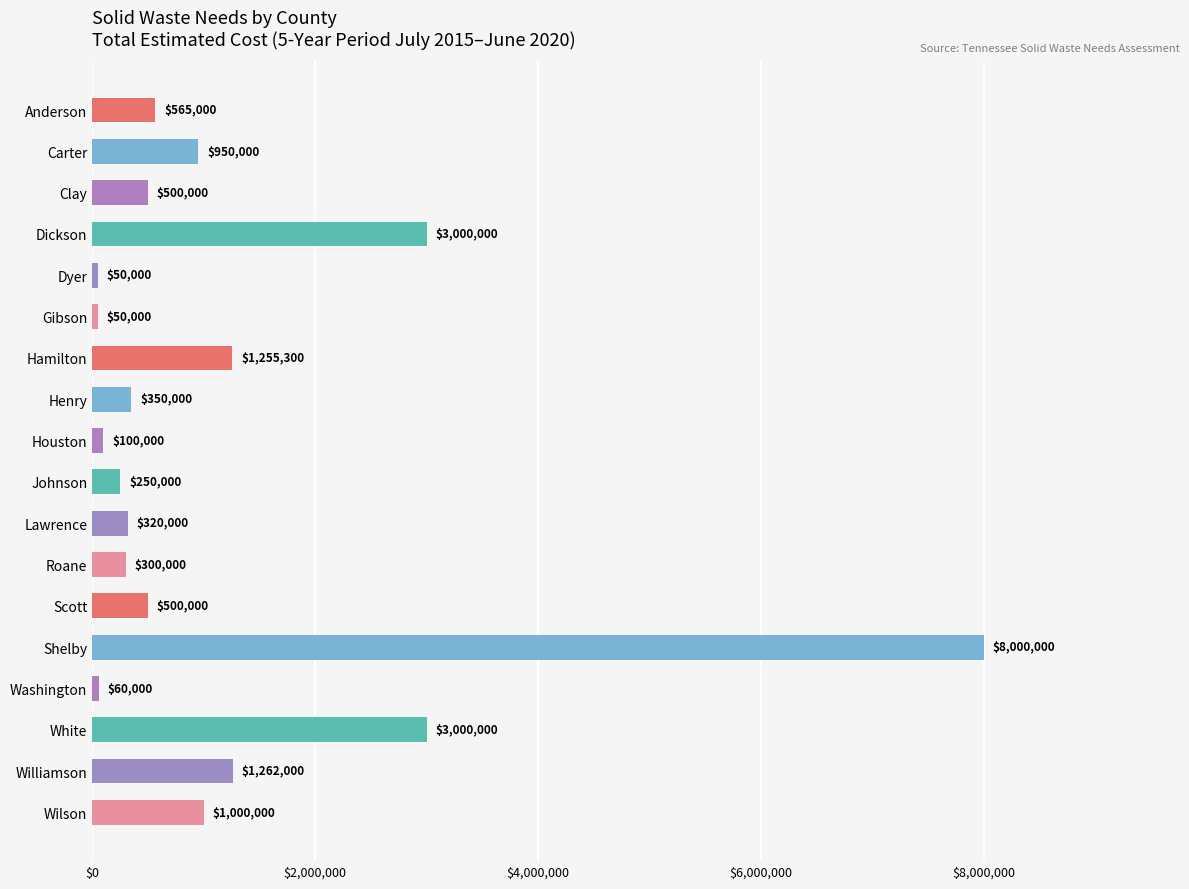

What is the change in value from Dickson to Shelby?

+5000000